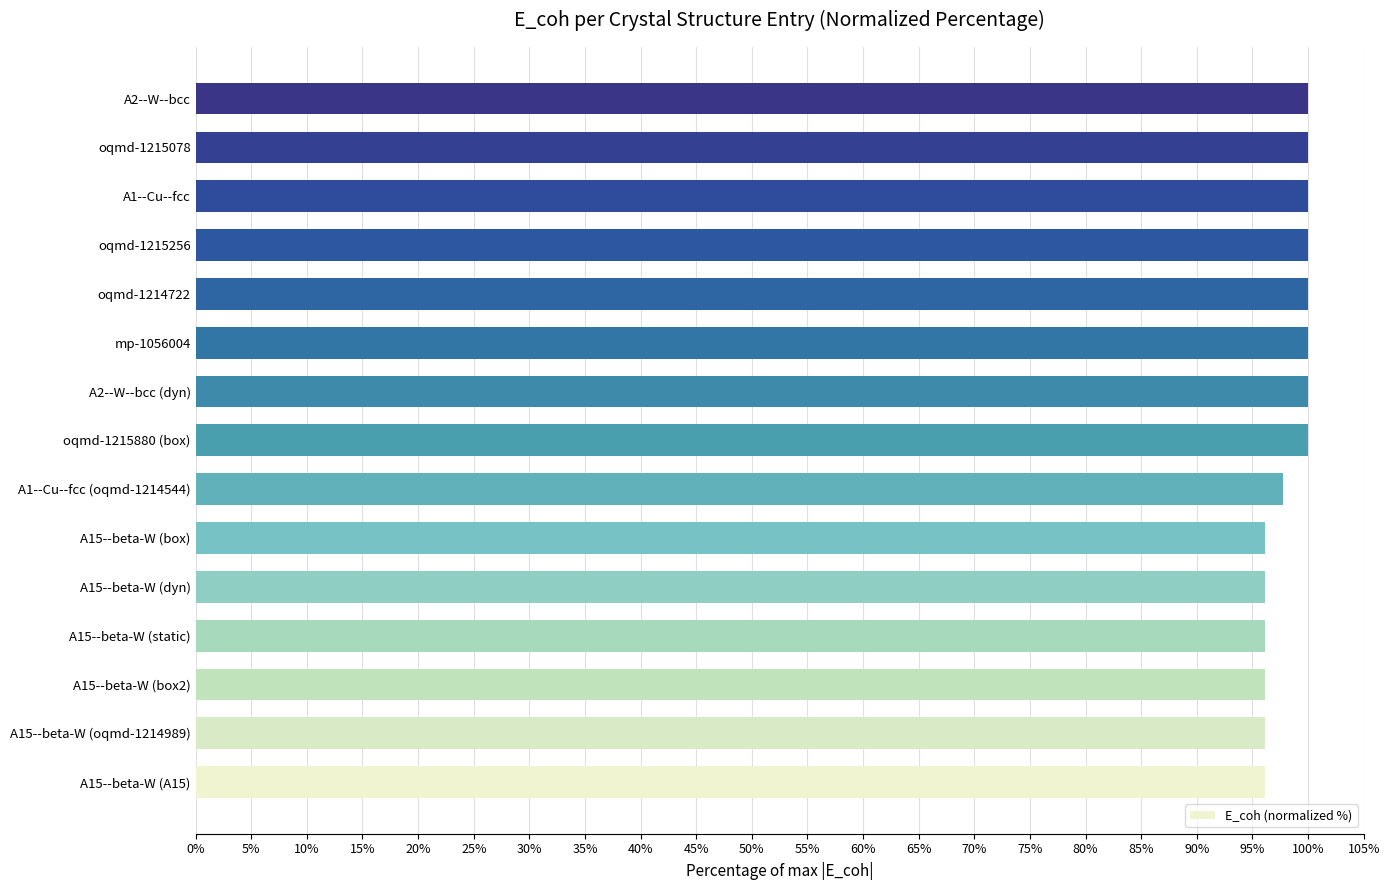

What is the greatest value displayed?

100.0